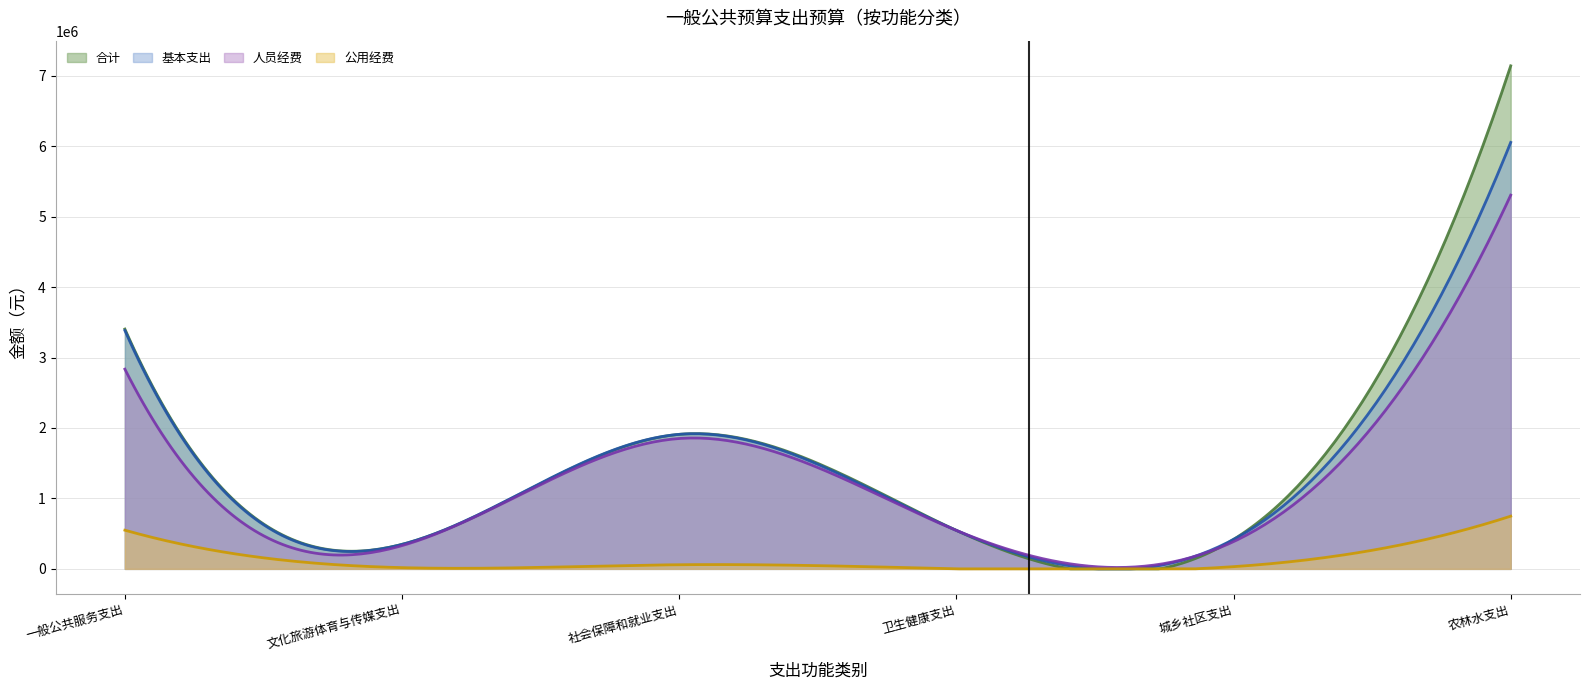

Which category has the highest value in the 基本支出 series?

农林水支出